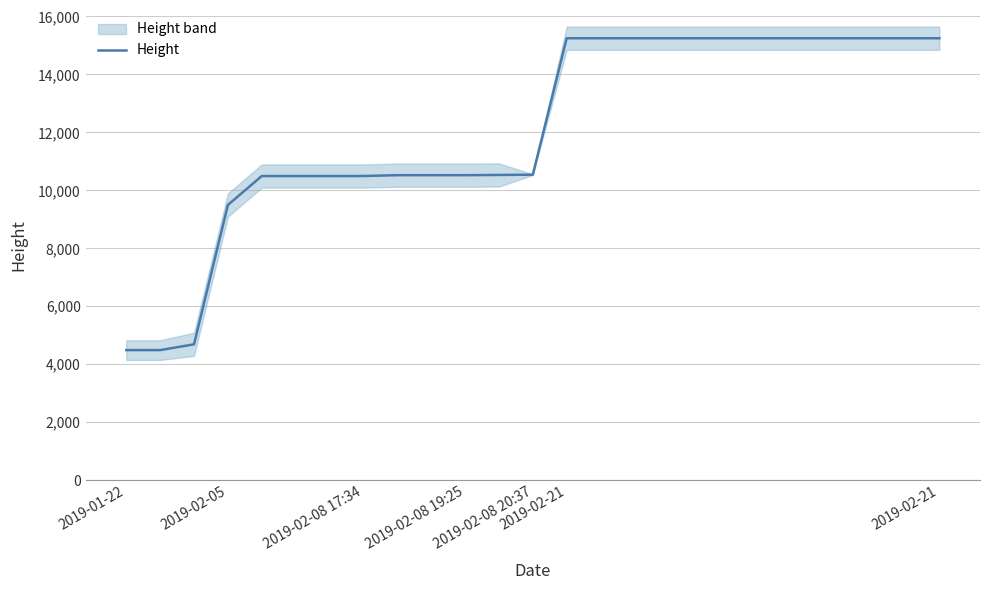

Between 2019-02-08 17:34 and 19, which is larger?

19